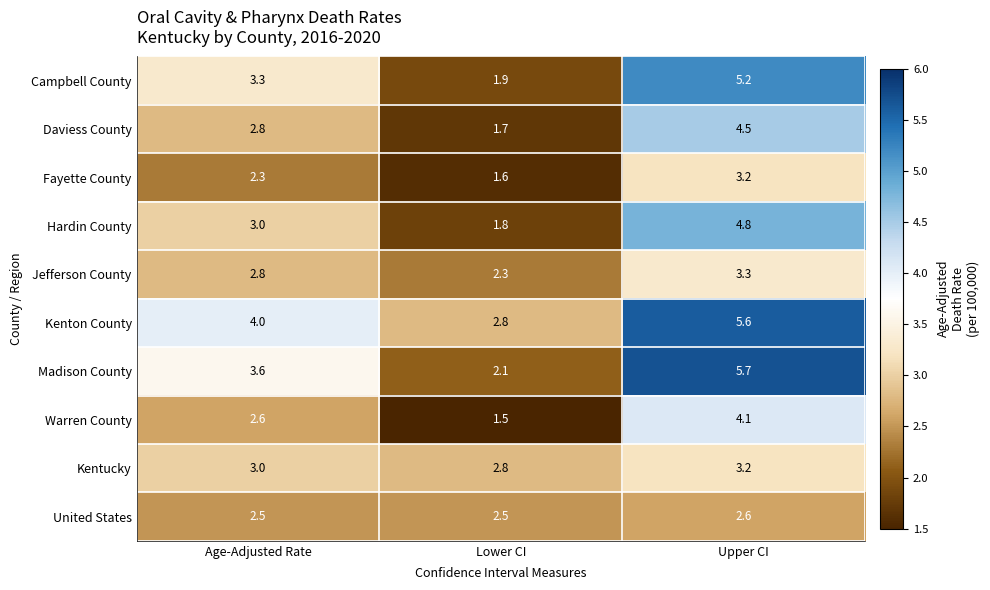

What is the lowest value of the Warren County series?

1.5